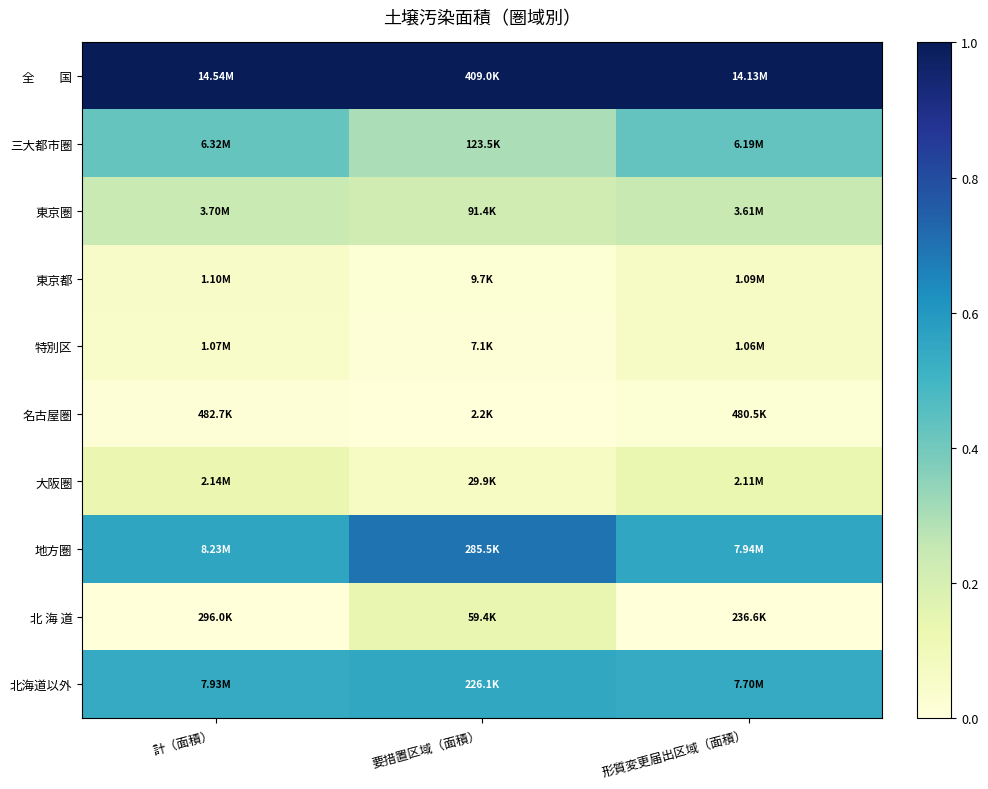

At which category does the chart reach its peak across all series?

計（面積）